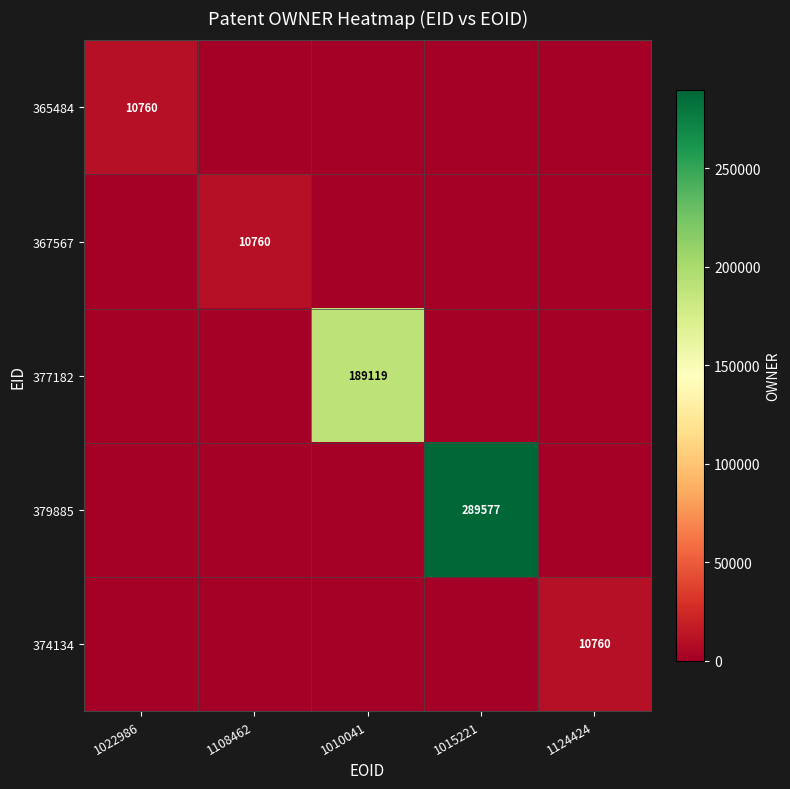

Is it true that 377182 equals 322668 at 1010041?

False